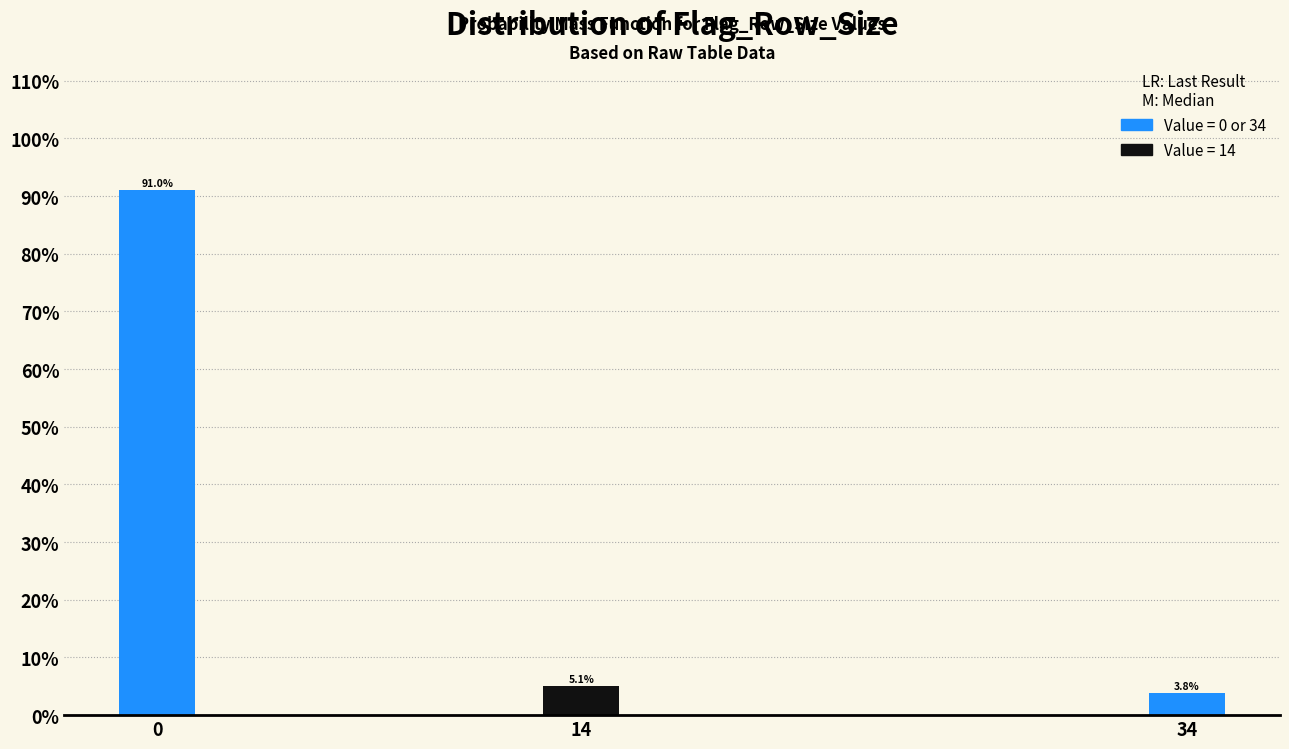

Reading left to right, extract all data points from this chart.

0=91.0	14=5.1	34=3.8